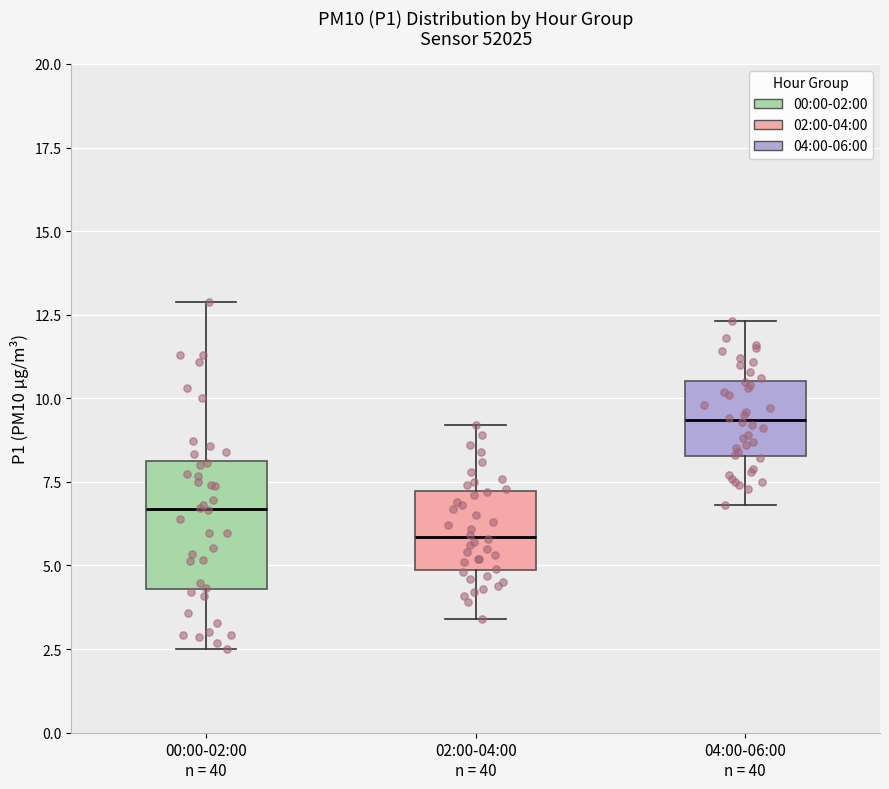

Which box has the lowest median line?

02:00-04:00 n = 40